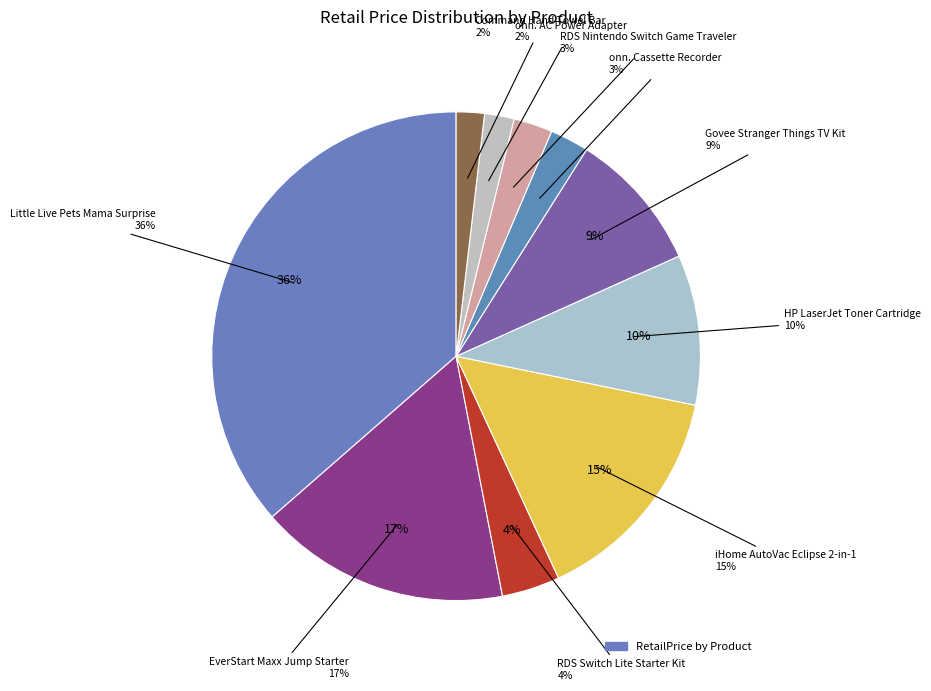

To the nearest percent, what portion does onn. AC Power Adapter represent?

2%